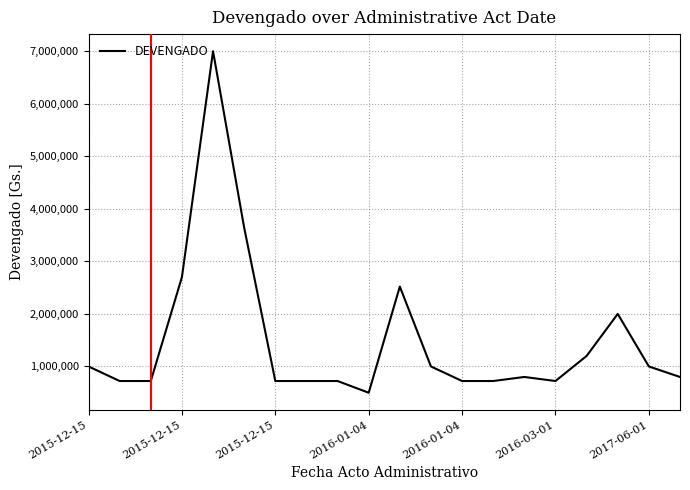

What is the difference between the maximum and minimum values?

6500000